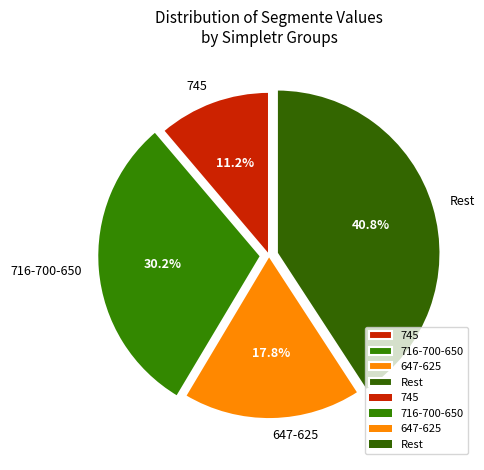

Does 716-700-650 represent more than half of the total?

No